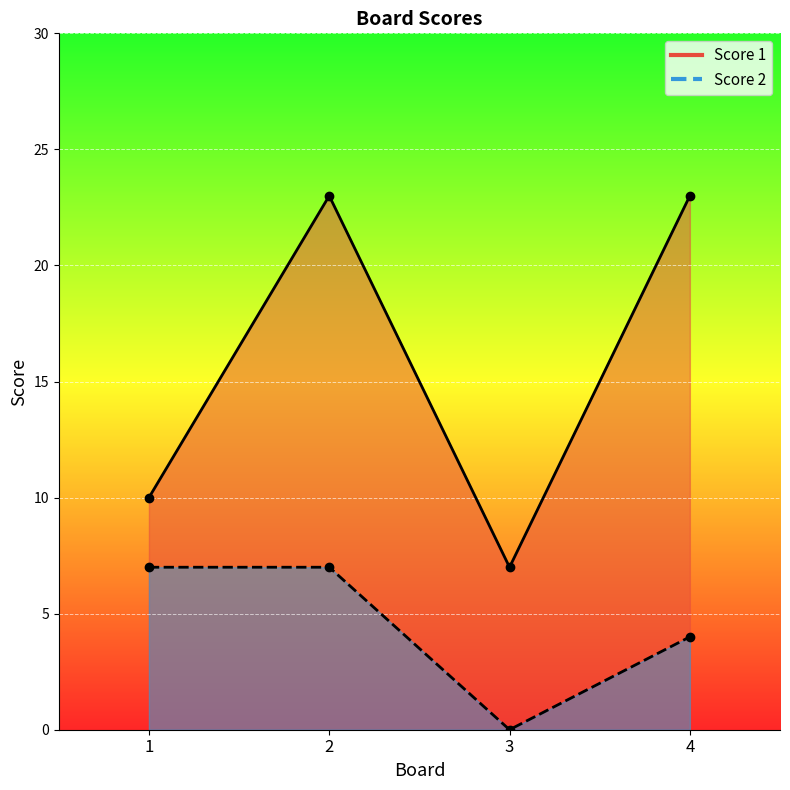

Which series has the widest spread of values?

Score 1